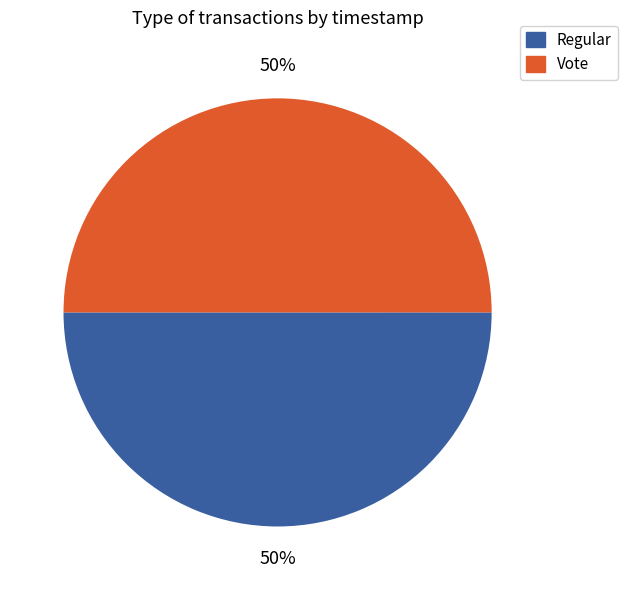

To the nearest percent, what portion does Regular represent?

50%